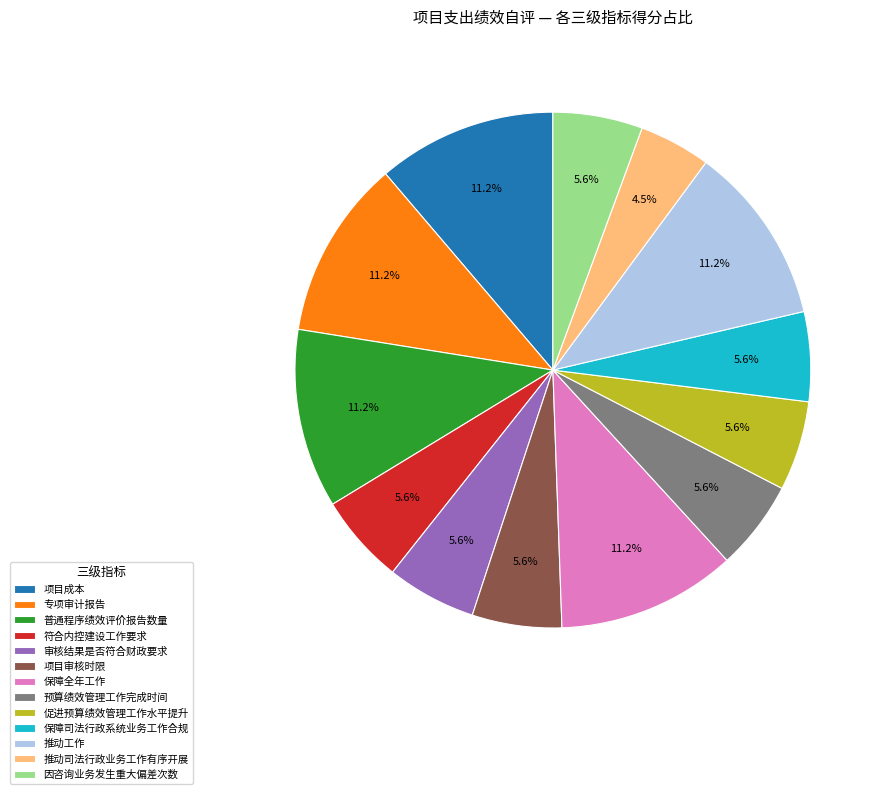

Is it true that 审核结果是否符合财政要求 is 13% of the pie?

False